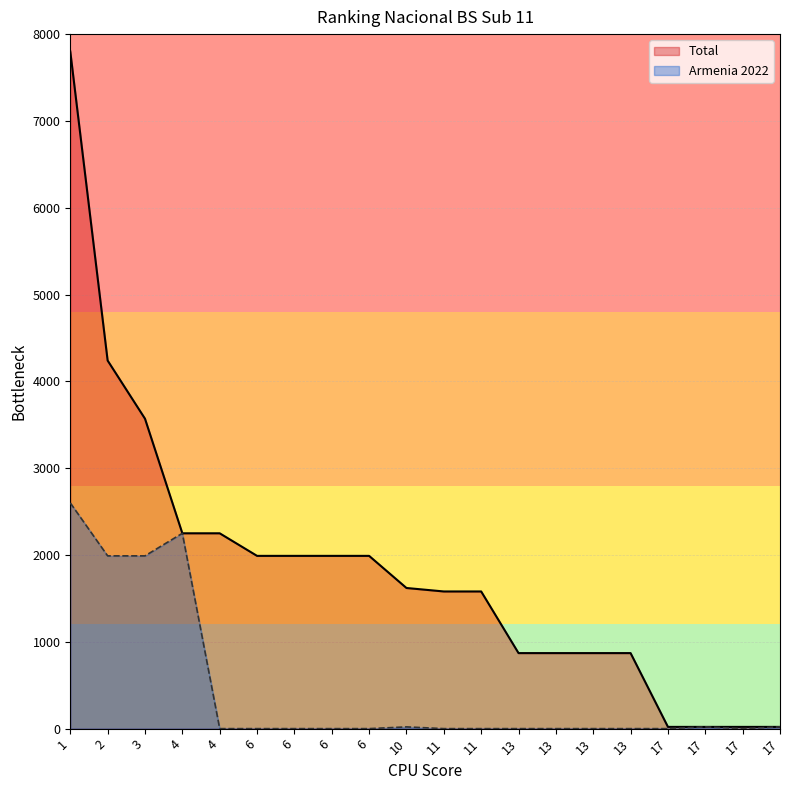

What is the value of the Total point at the 15th from the left?

870